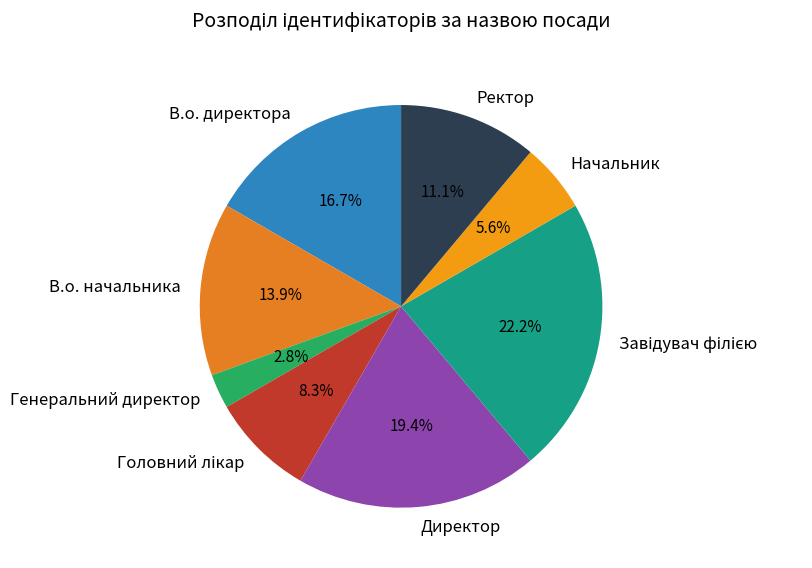

What portion of the pie excludes В.о. начальника?

86.1%